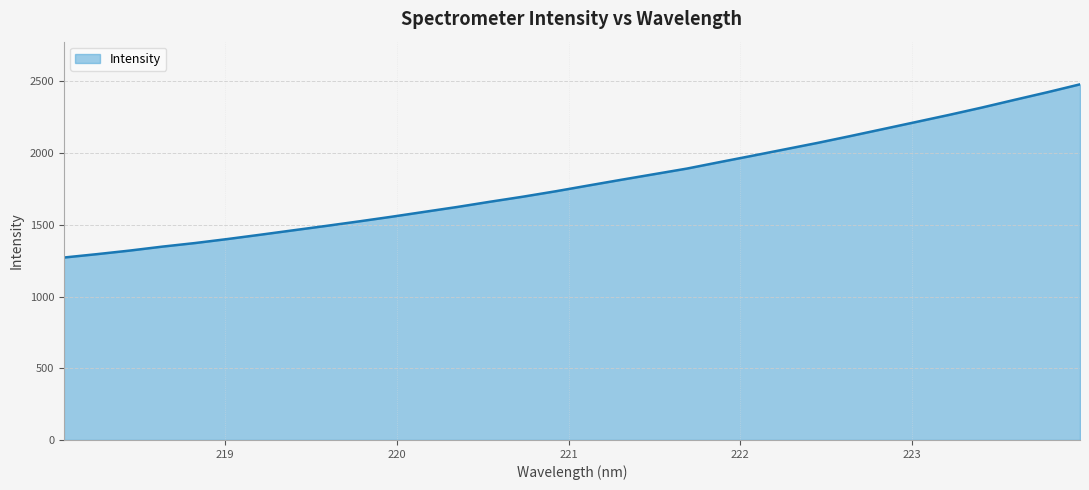

What is the maximum value shown in the chart?

2479.0